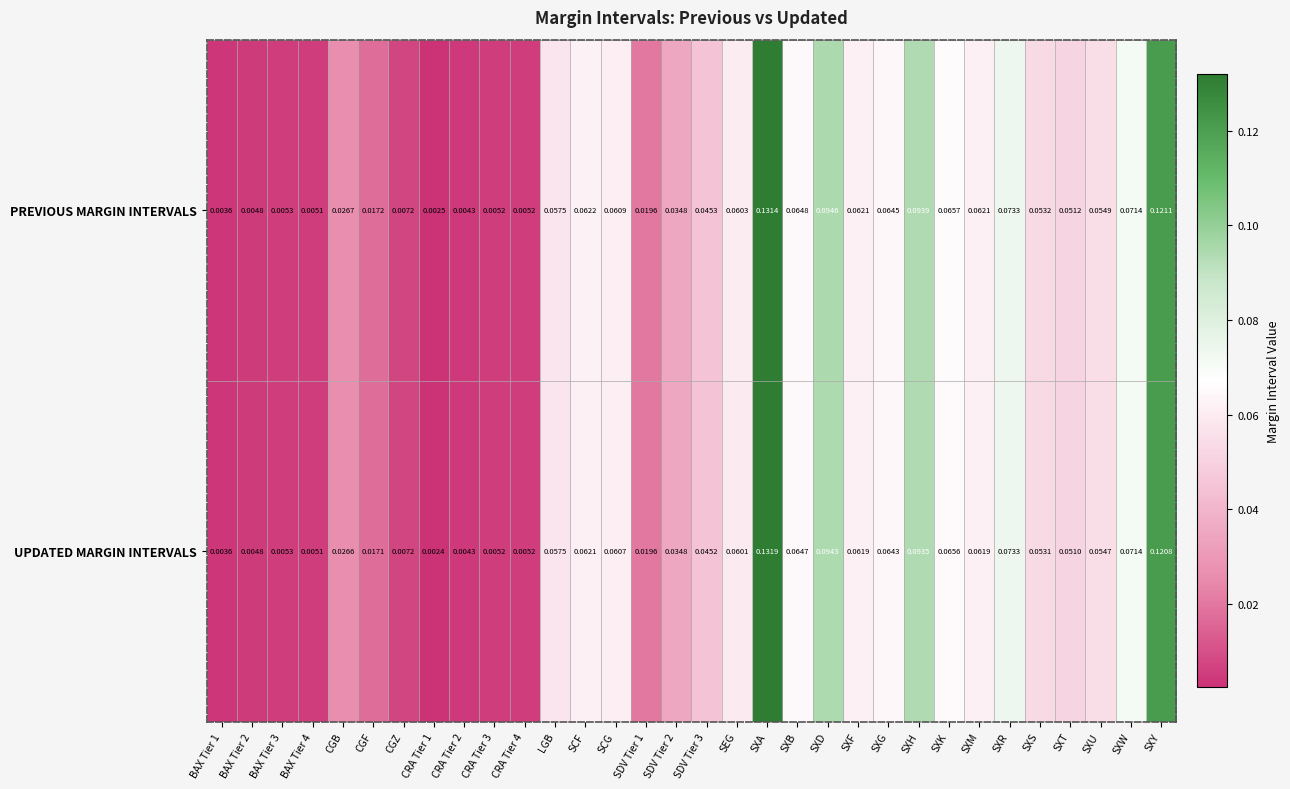

At how many categories does at least one series exceed 0?

32